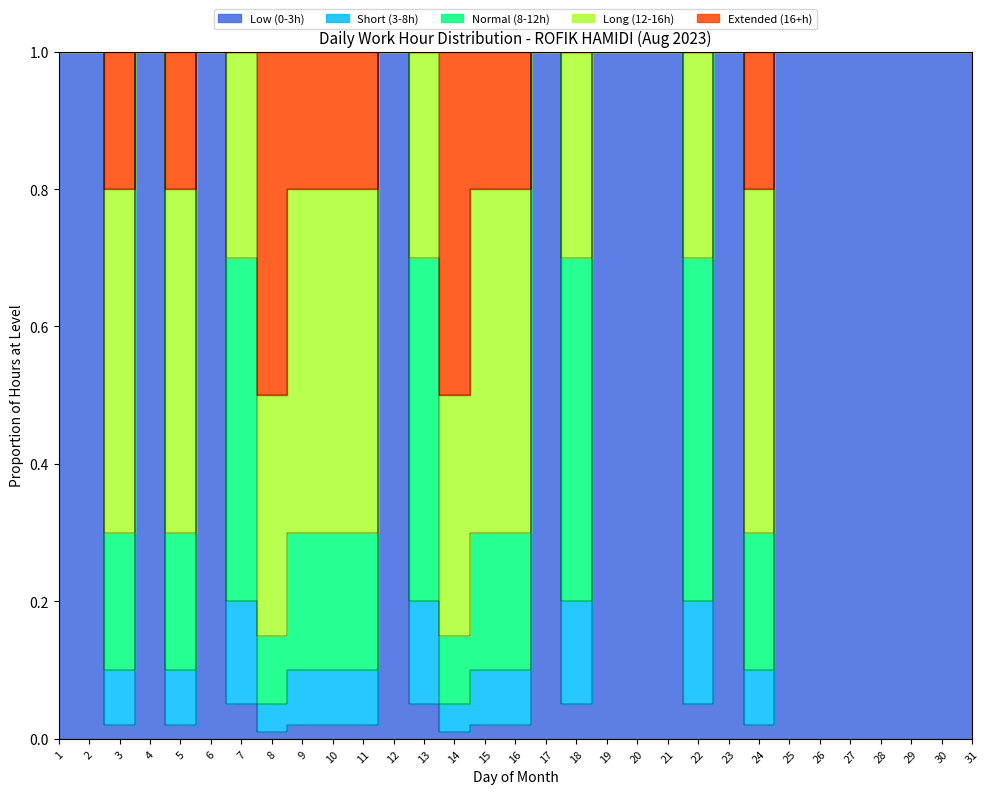

What is the ratio of the value at 30 to the value at 26?

1.0